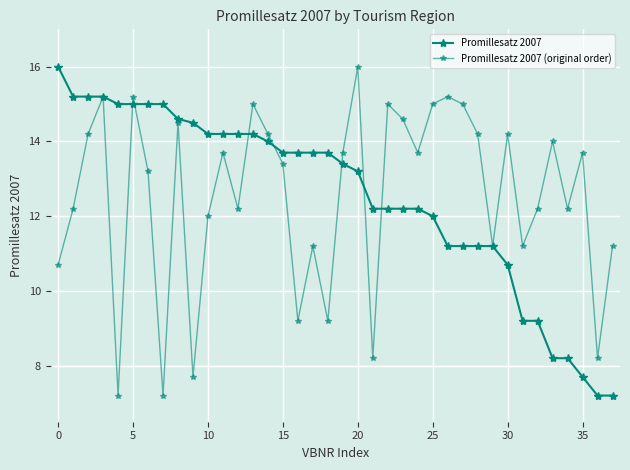

Which series has the widest spread of values?

Promillesatz 2007